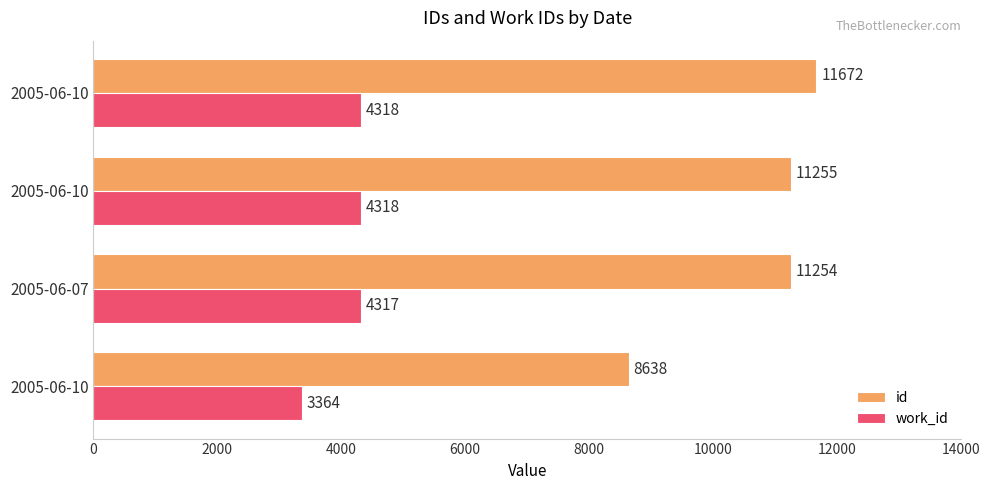

What are all the series names shown in the legend?

id, work_id